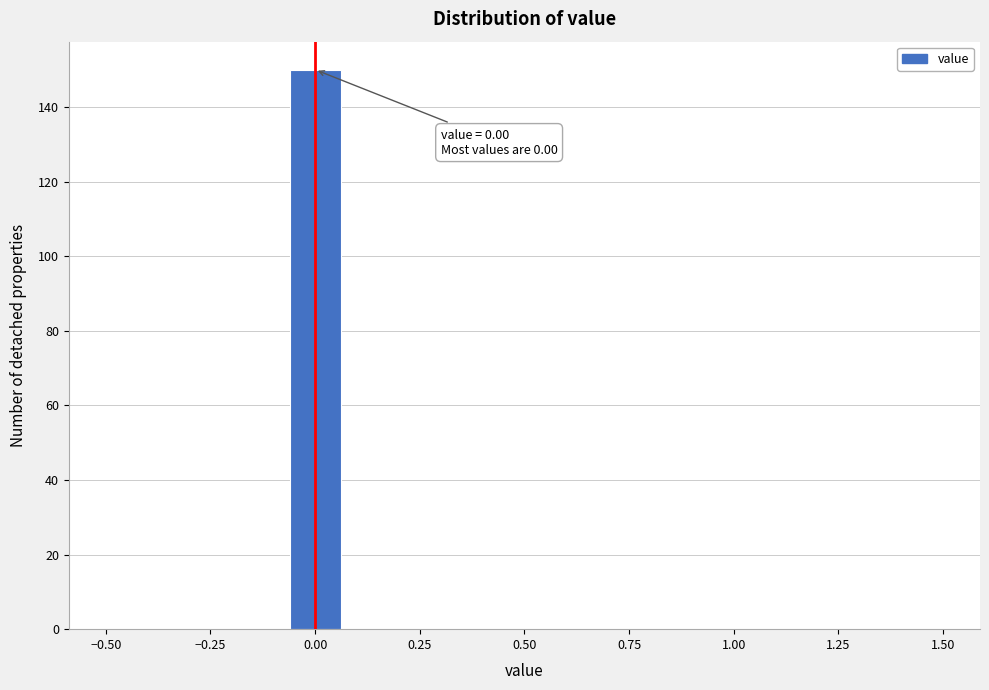

Around what value on the x-axis is the tallest bar? Give the approximate position of its centre, as read against the axis.

0.00